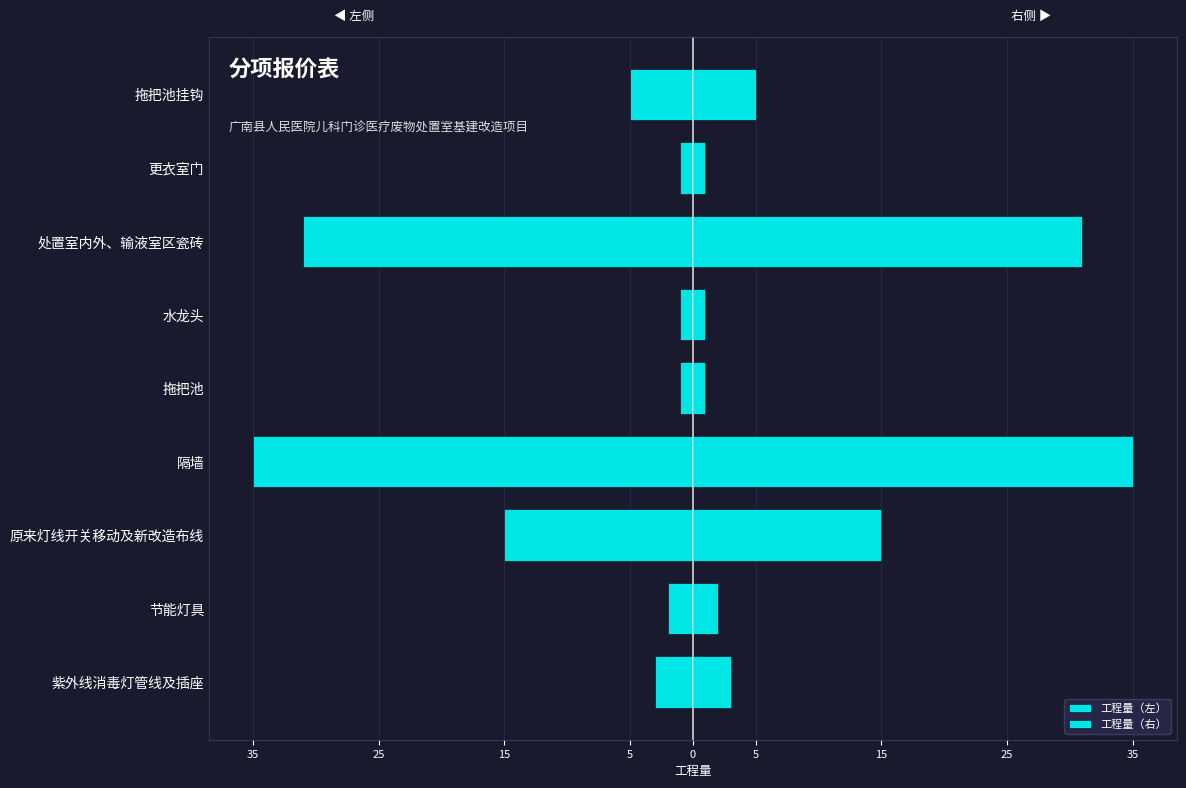

Are the bars grouped side by side (vs. stacked)?

Yes